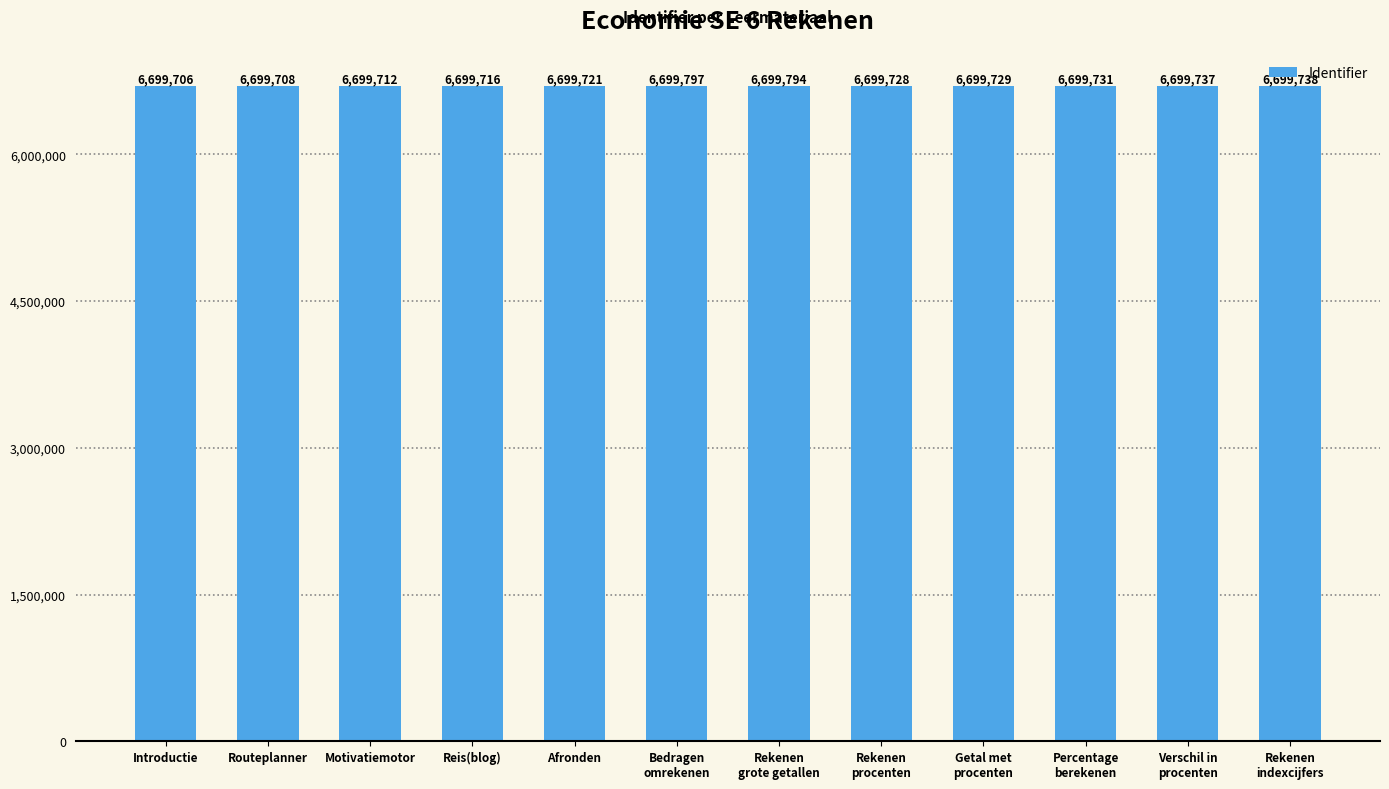

What position from the right is Routeplanner?

11